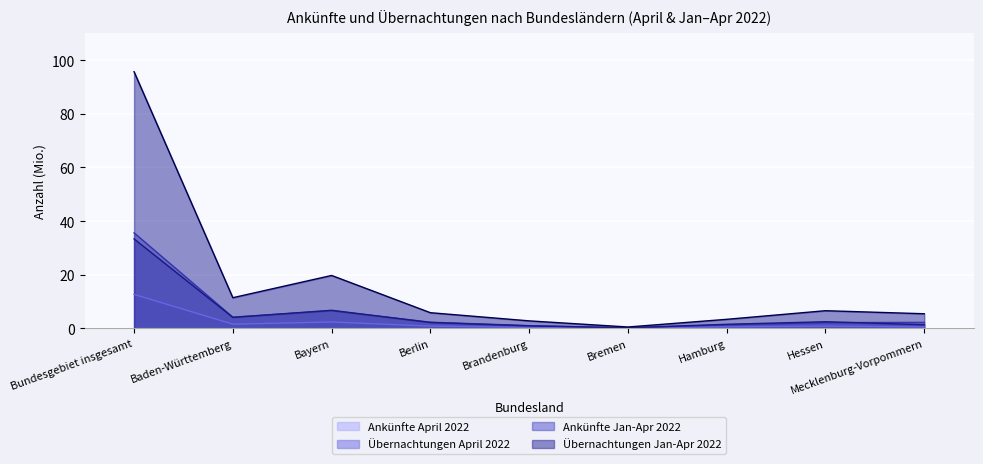

Is the value of Ankünfte April 2022 at Hessen greater than the value of Übernachtungen Jan-Apr 2022 at Hamburg?

No